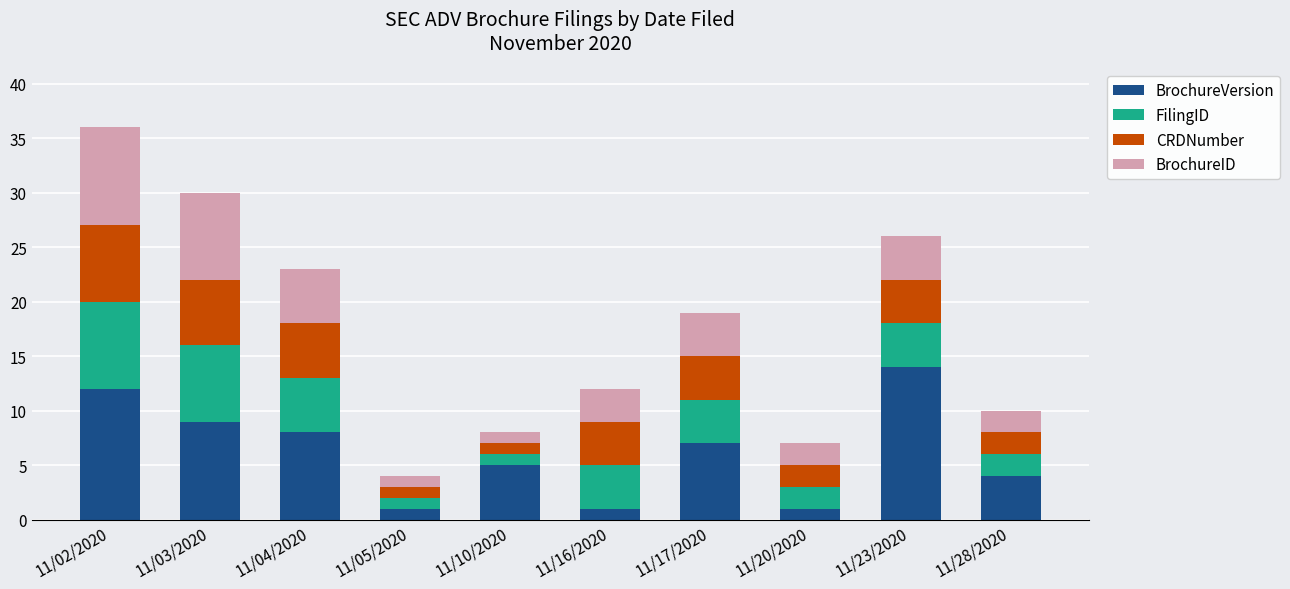

What is the difference between the maximum and second lowest values in the BrochureVersion series?

13